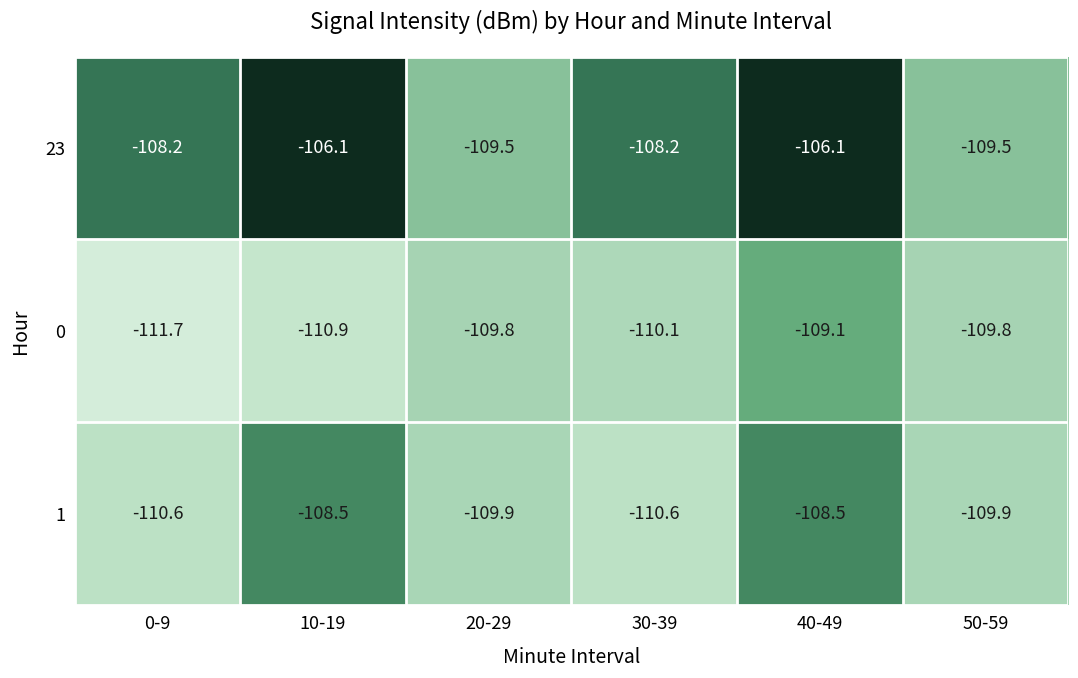

What is the smallest value displayed?

-111.7